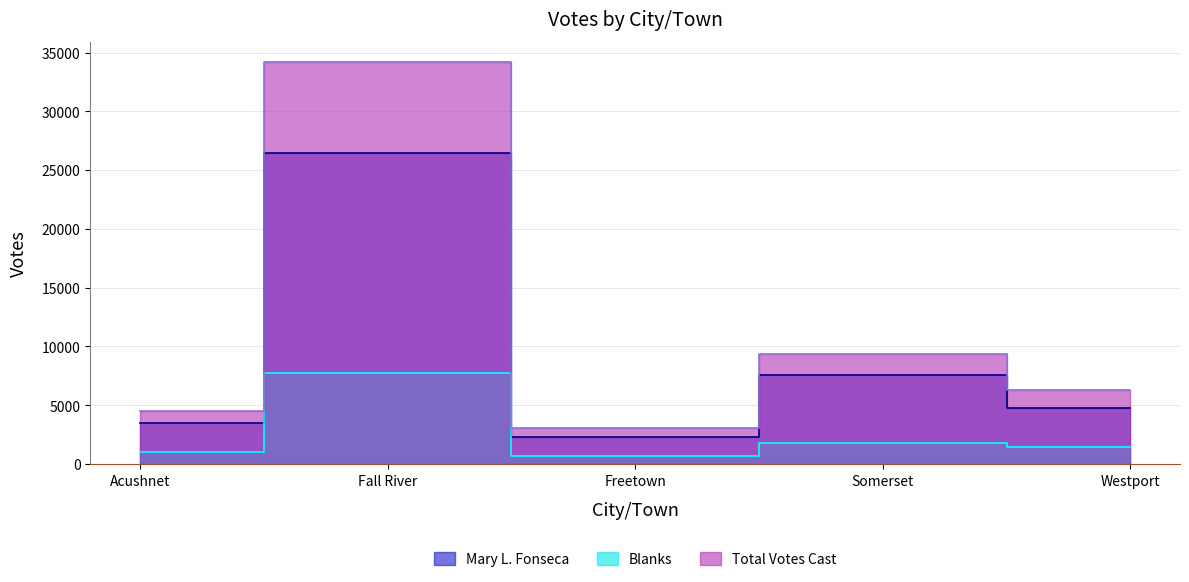

What is the difference between the maximum and second lowest values in the Mary L. Fonseca series?

22997